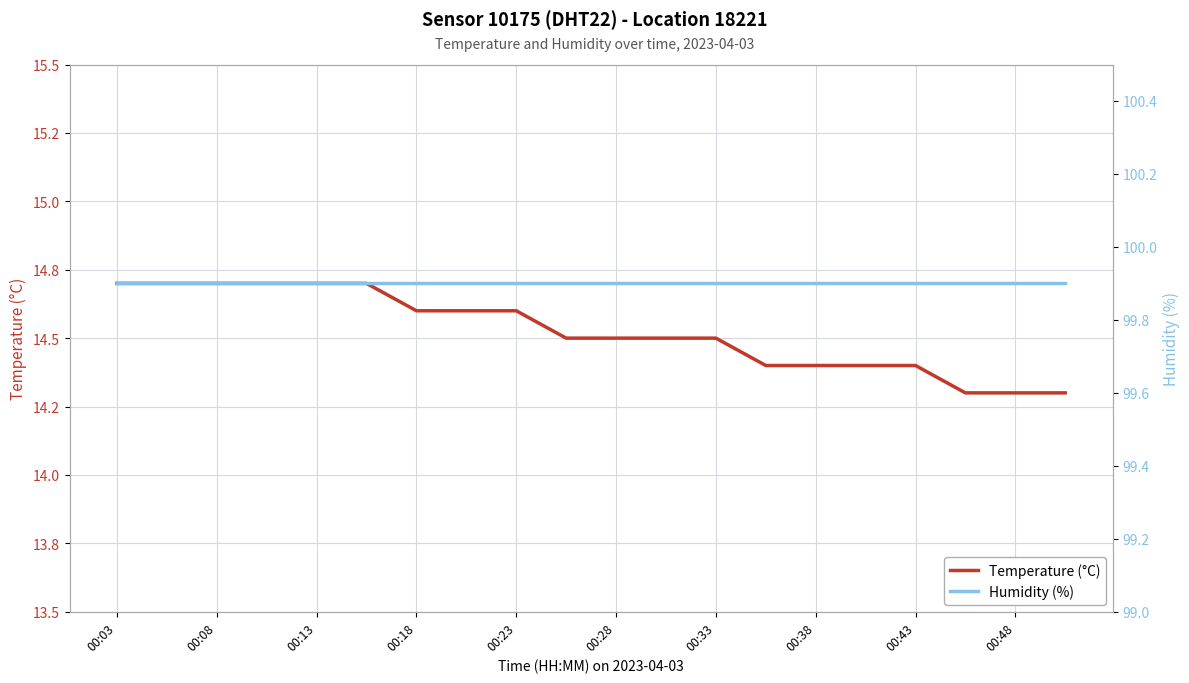

At which label does humidity reach its peak?

00:03